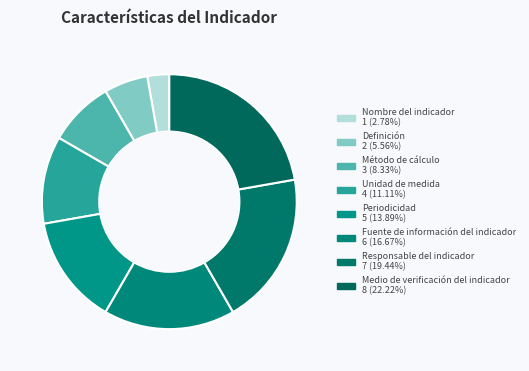

Count the number of slices in the pie.

8